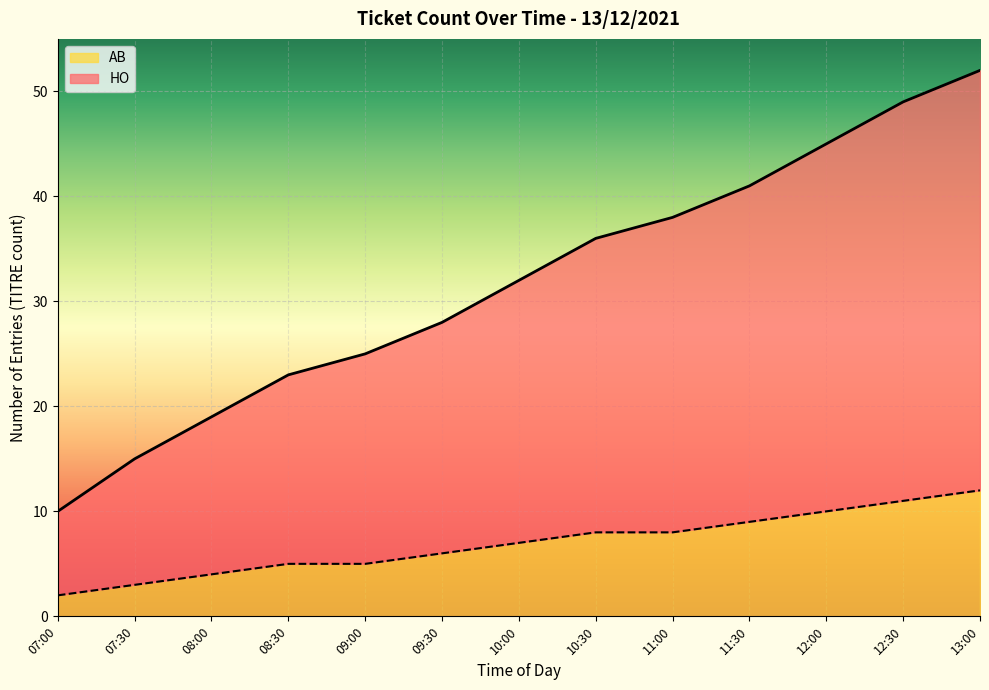

Reading left to right, transcribe all the data shown in this chart.

HO: 10	15	19	23	25	28	32	36	38	41	45	49	52
AB: 2	3	4	5	5	6	7	8	8	9	10	11	12